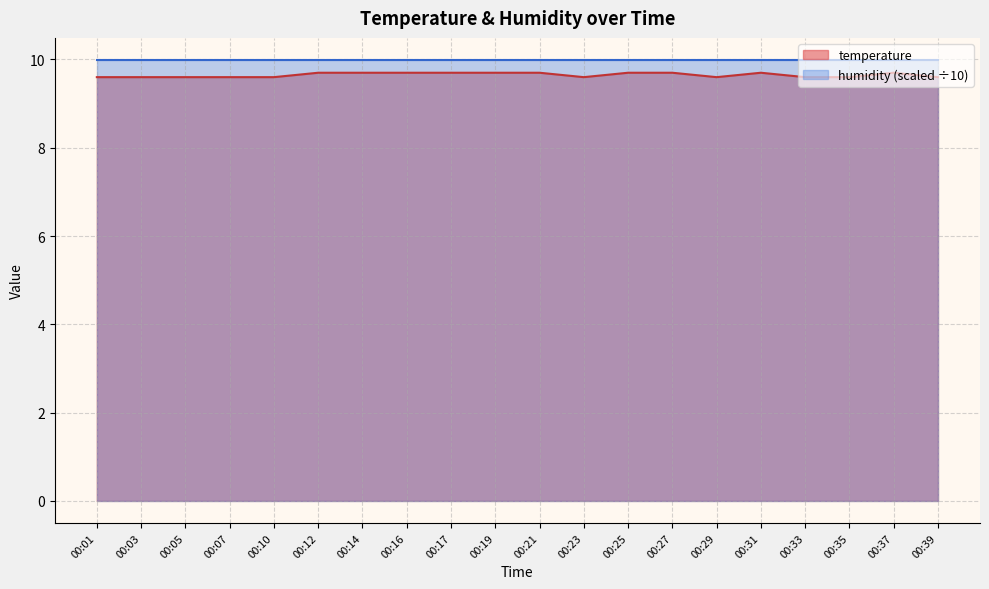

Reading left to right, what are all the values shown in this chart?

9.6	9.6	9.6	9.6	9.6	9.7	9.7	9.7	9.7	9.7	9.7	9.6	9.7	9.7	9.6	9.7	9.6	9.6	9.7	9.6